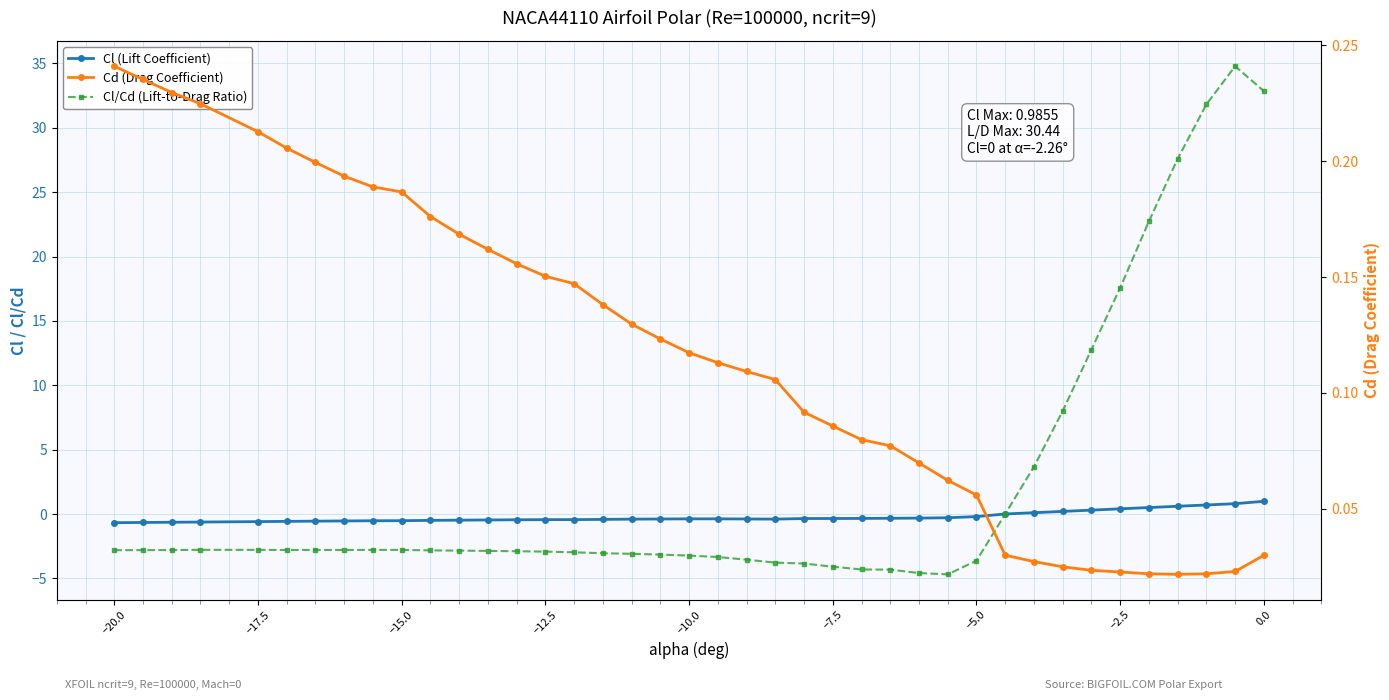

Which series has the widest spread of values?

Cl/Cd (Lift-to-Drag Ratio)